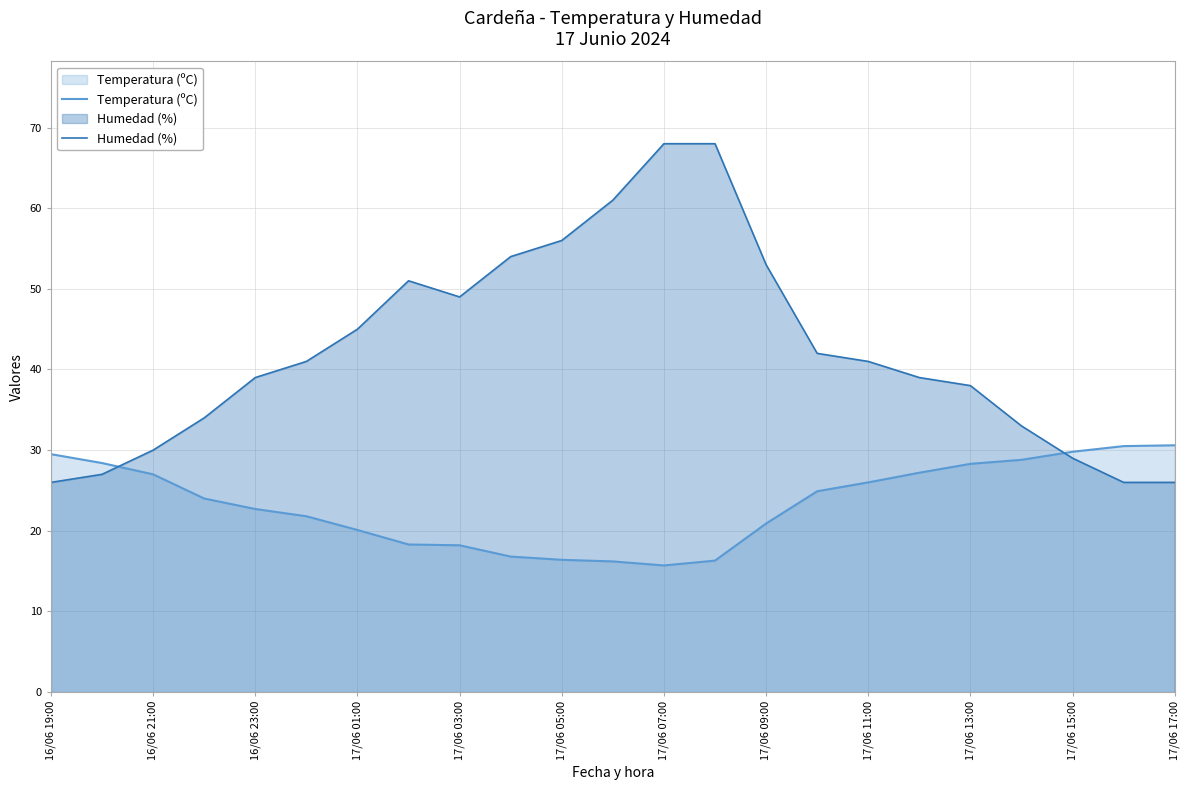

The Temperatura (ºC) series shows 26.0 at 17/06 11:00. True or false?

True